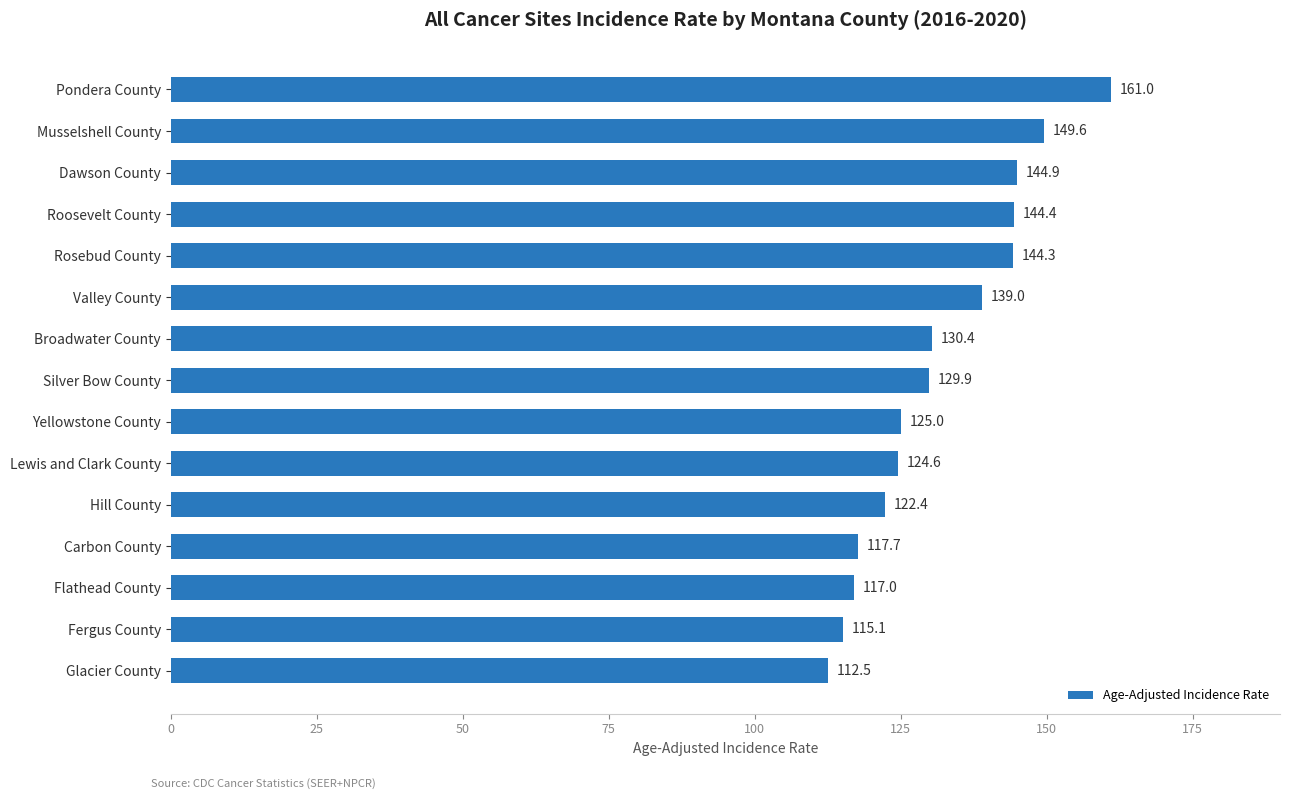

At which label is the value closest to 136?

Valley County